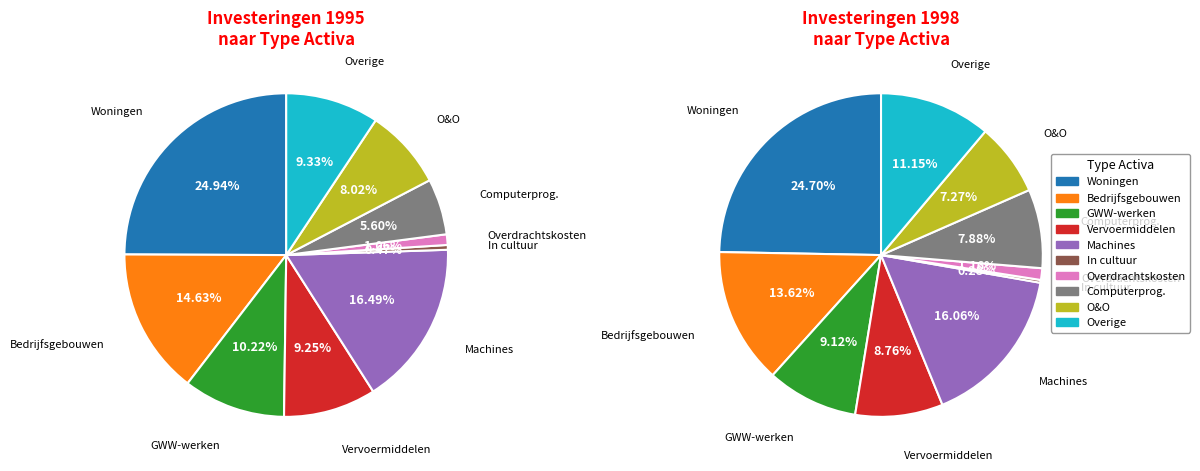

What percentage is NOT represented by In cultuur gebrachte activa?

99.5%